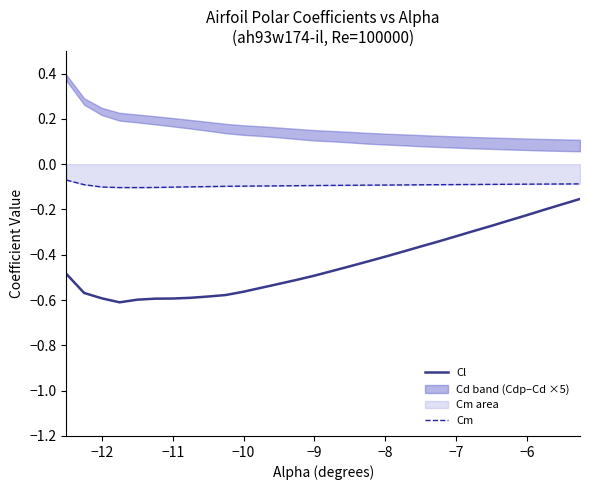

True or false: Cm and Cl cross at least once.

False